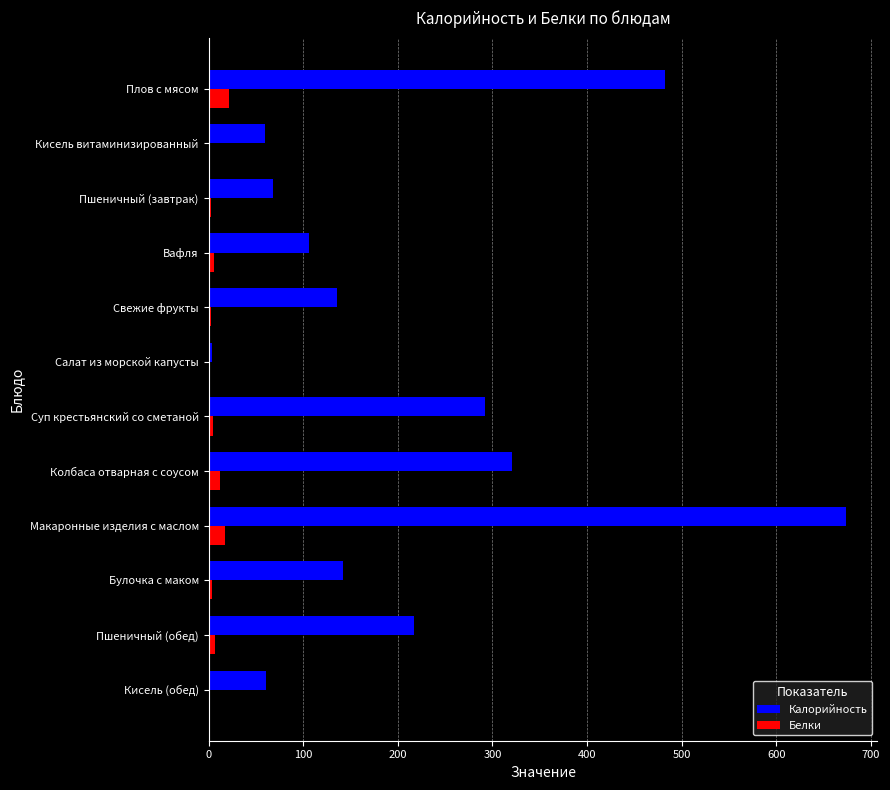

At which label is Калорийность closest to 338?

Колбаса отварная с соусом